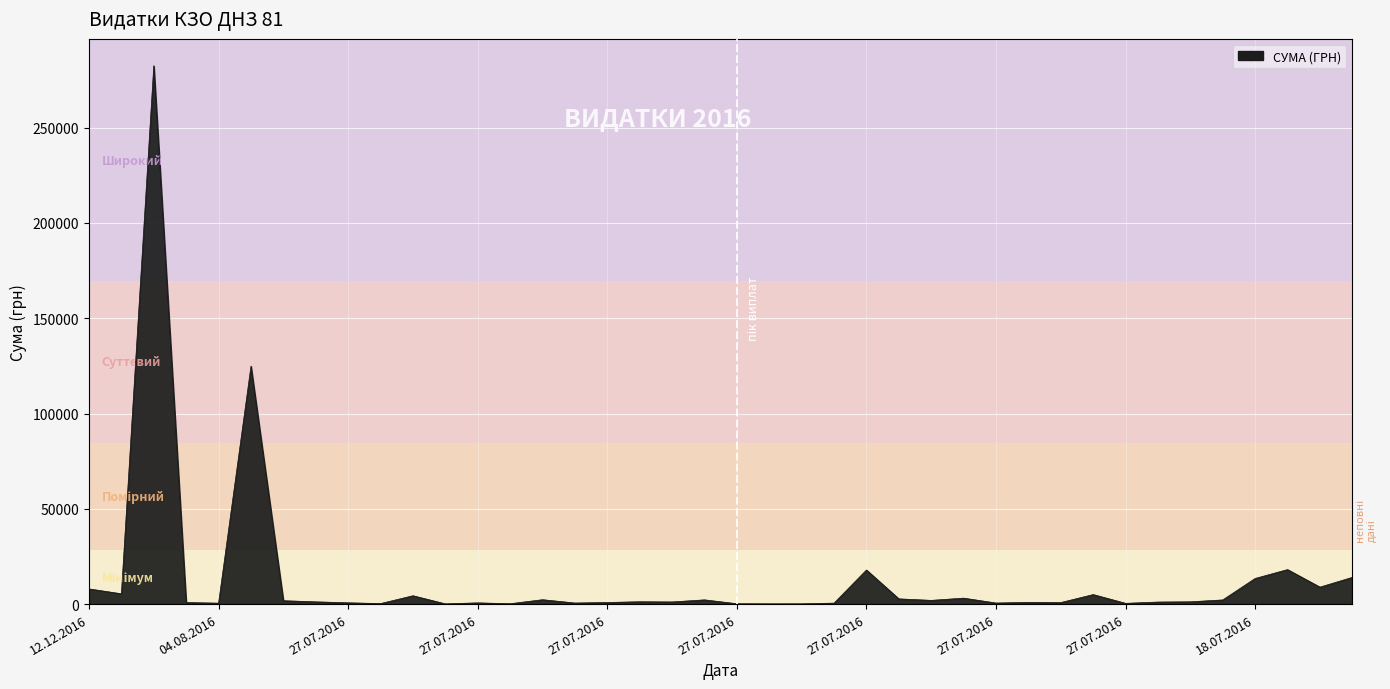

What is the greatest value displayed?

282495.1